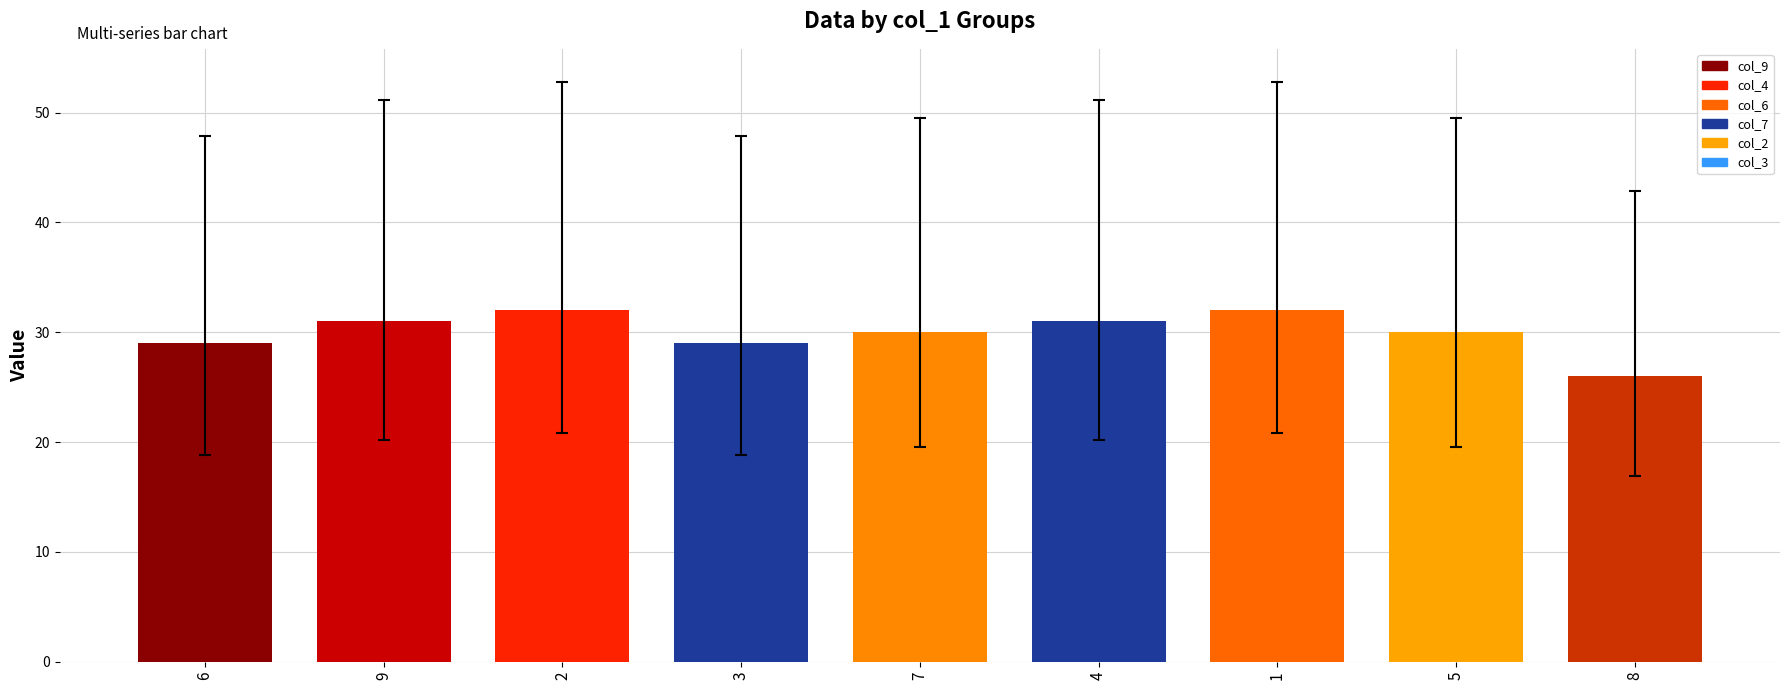

Reading right to left, transcribe all the data shown in this chart.

8=26	5=30	1=32	4=31	7=30	3=29	2=32	9=31	6=29